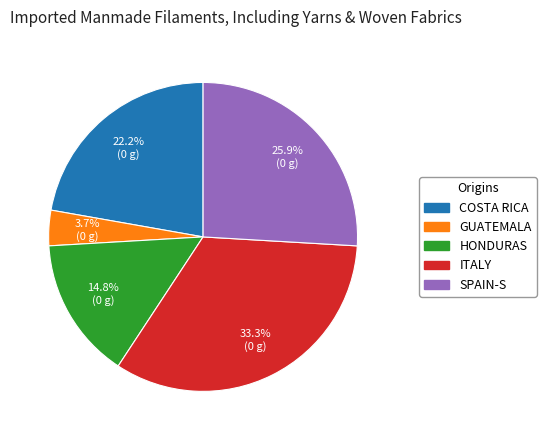

Does any single category account for the majority?

No